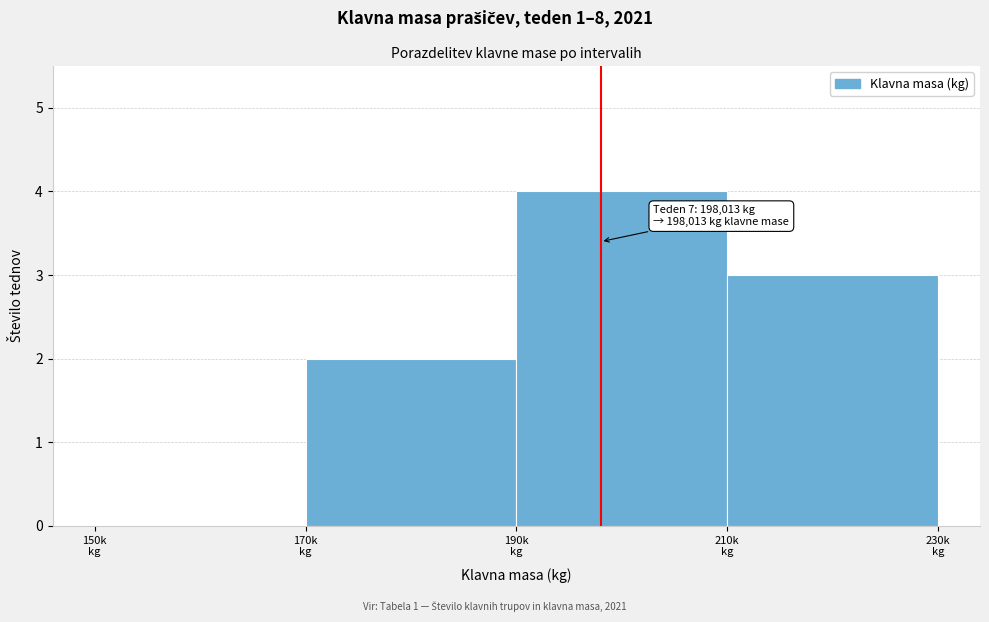

What is the sum of all values?

9